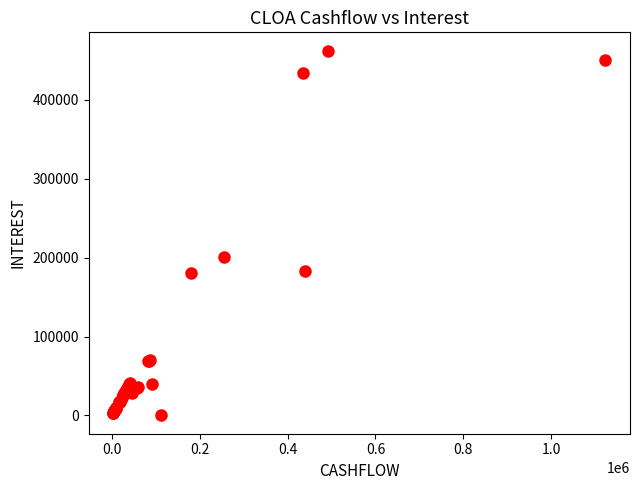

What Y value in the scatter plot is closest to 231067?

200292.2